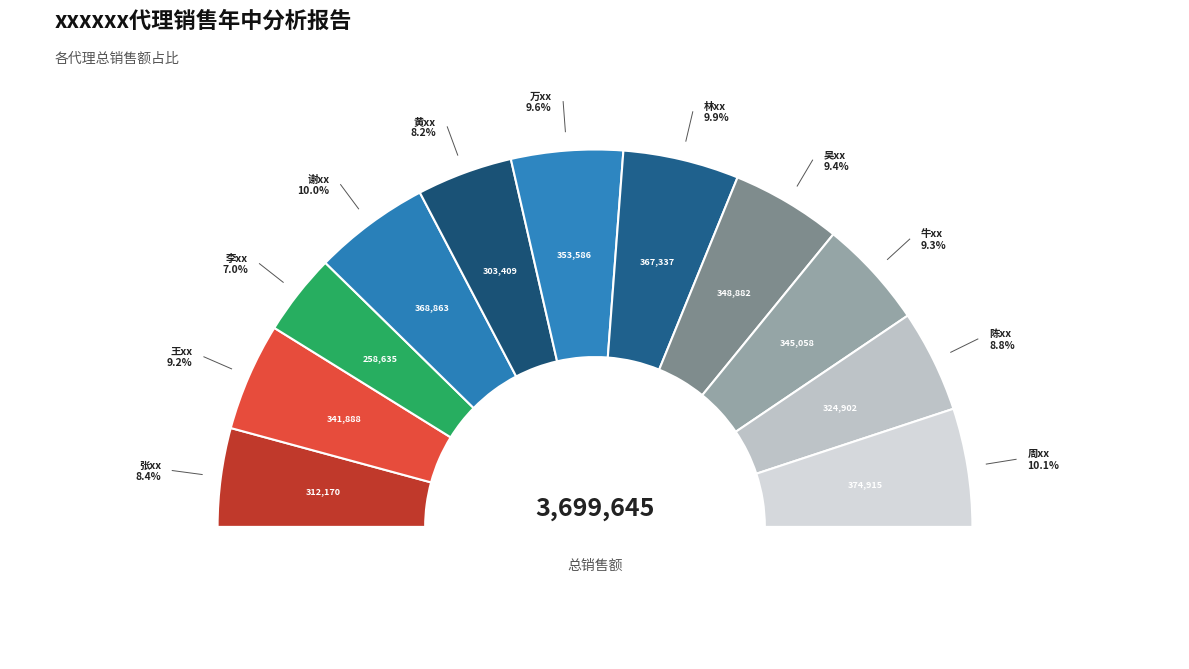

Combined, what portion of the pie is 陈xx and 王xx?

18.0%